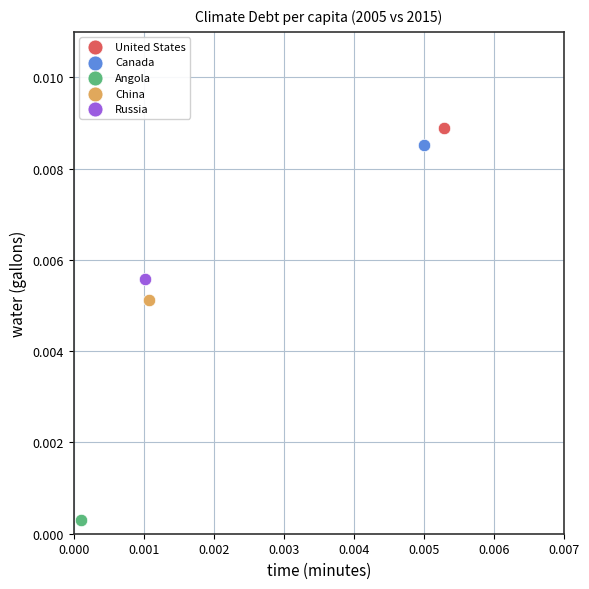

Which series contains the lowest Y value?

Angola